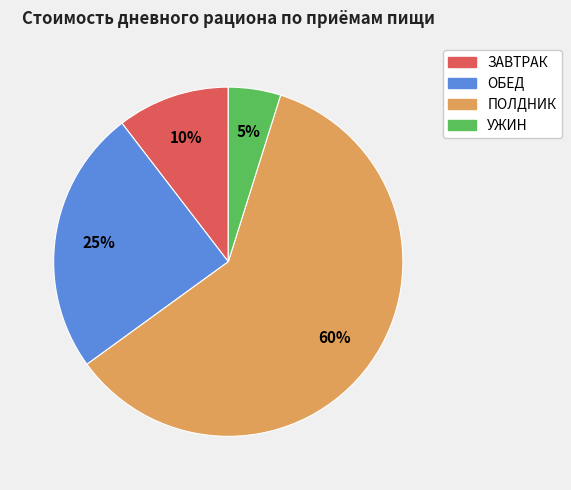

How many segments does this pie chart have?

4